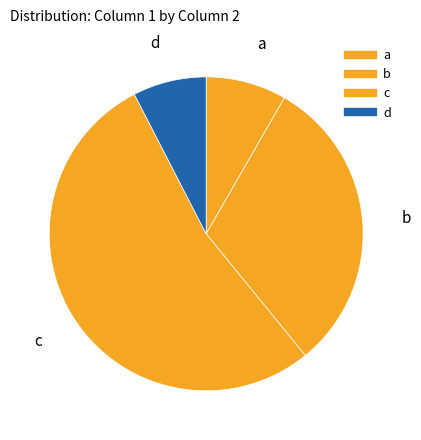

Which slice is the largest?

c